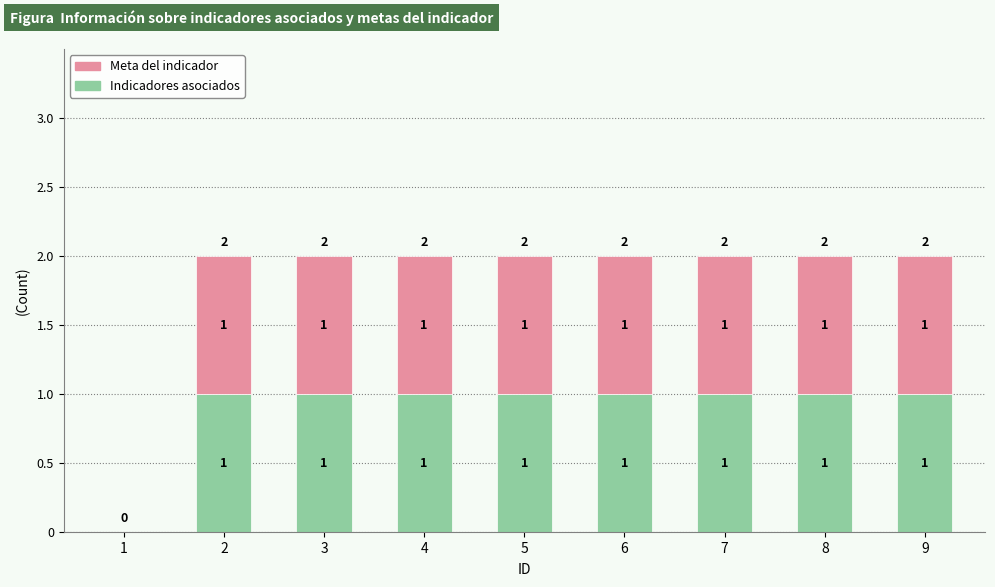

Reading left to right, list the values for the Indicadores asociados series.

1=0	2=1	3=1	4=1	5=1	6=1	7=1	8=1	9=1